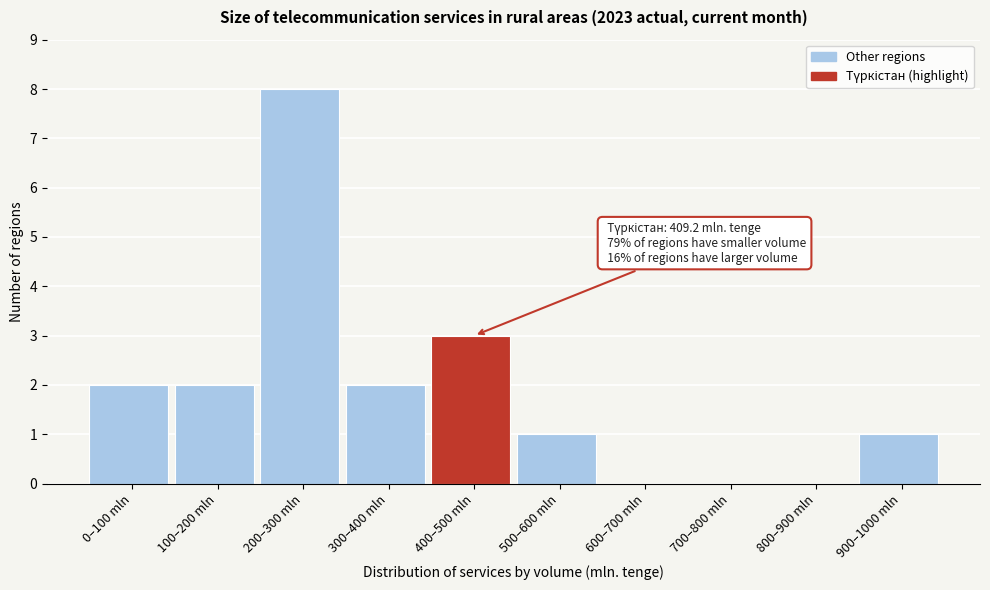

Reading left to right, extract all data points from this chart.

0–100 mln=2	100–200 mln=2	200–300 mln=8	300–400 mln=2	400–500 mln=3	500–600 mln=1	600–700 mln=0	700–800 mln=0	800–900 mln=0	900–1000 mln=1